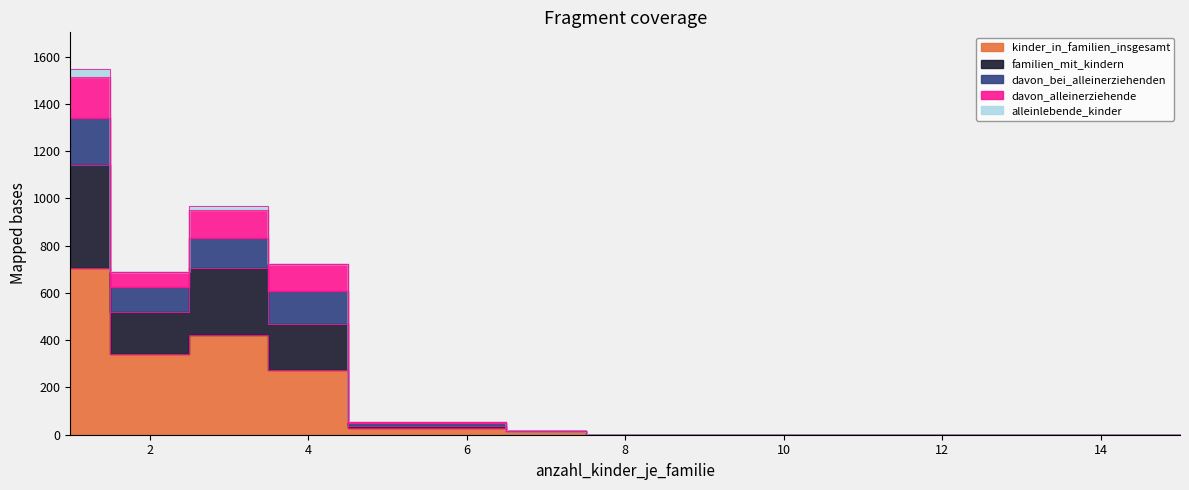

True or false: davon_alleinerziehende has more than 1 interior local peaks.

False